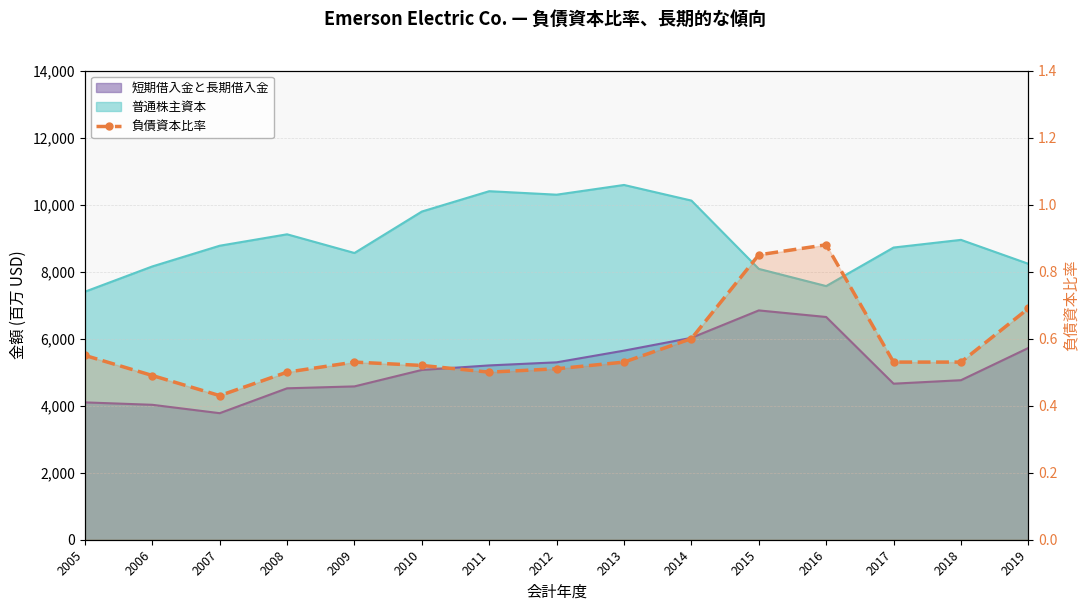

Does the chart have visible grid lines?

Yes